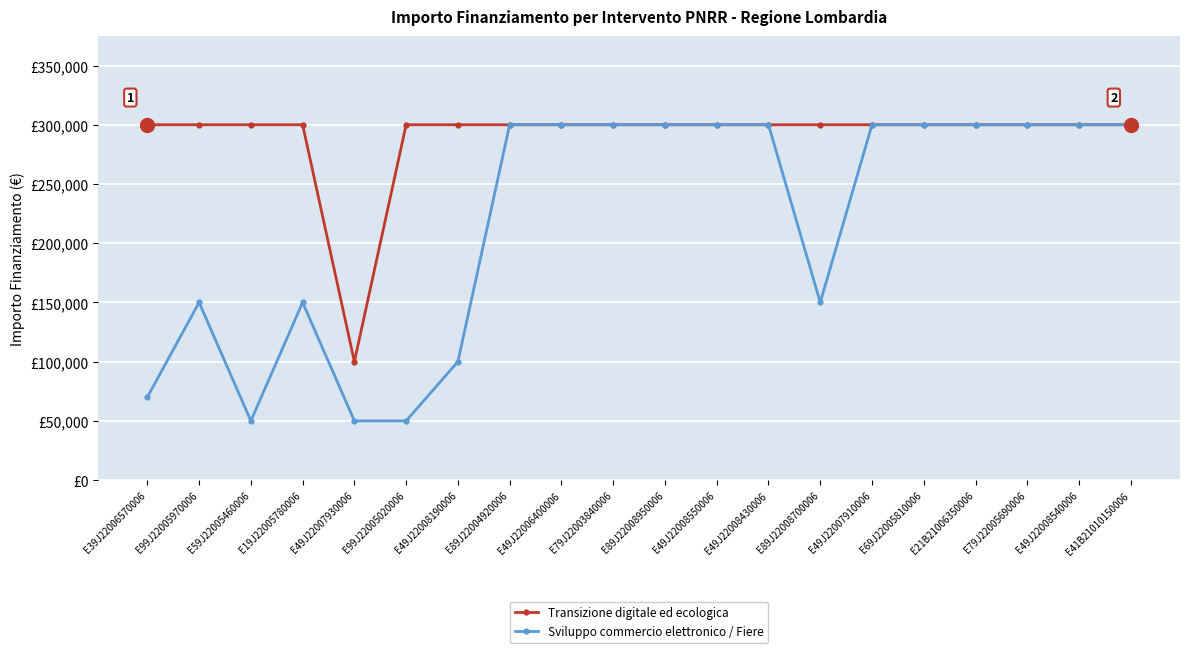

What is the label of the 12th point from the right?

E49J22006400006